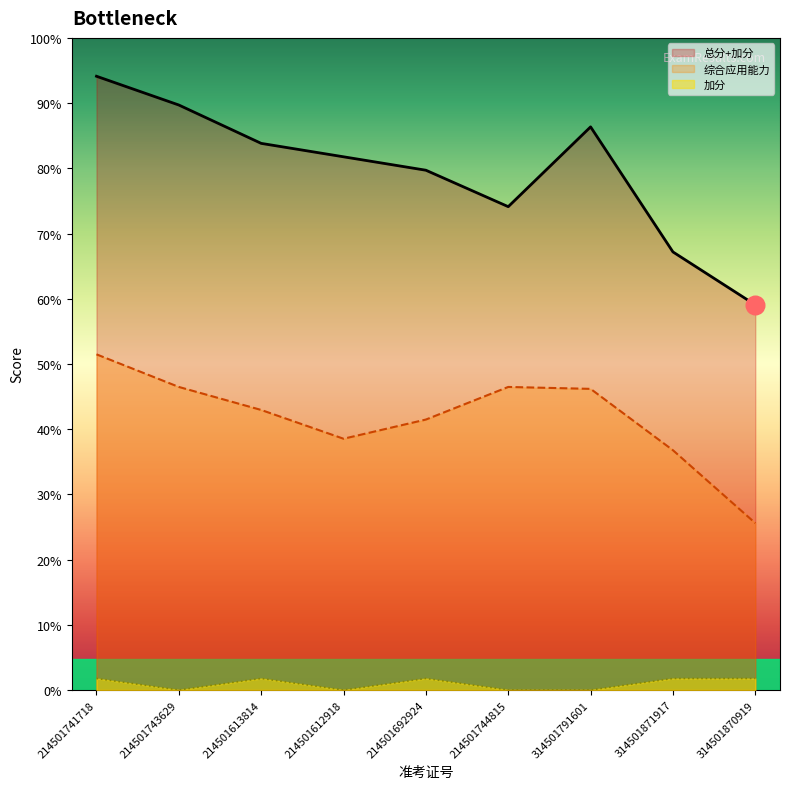

Which series has the largest Y range (max minus min)?

总分+加分